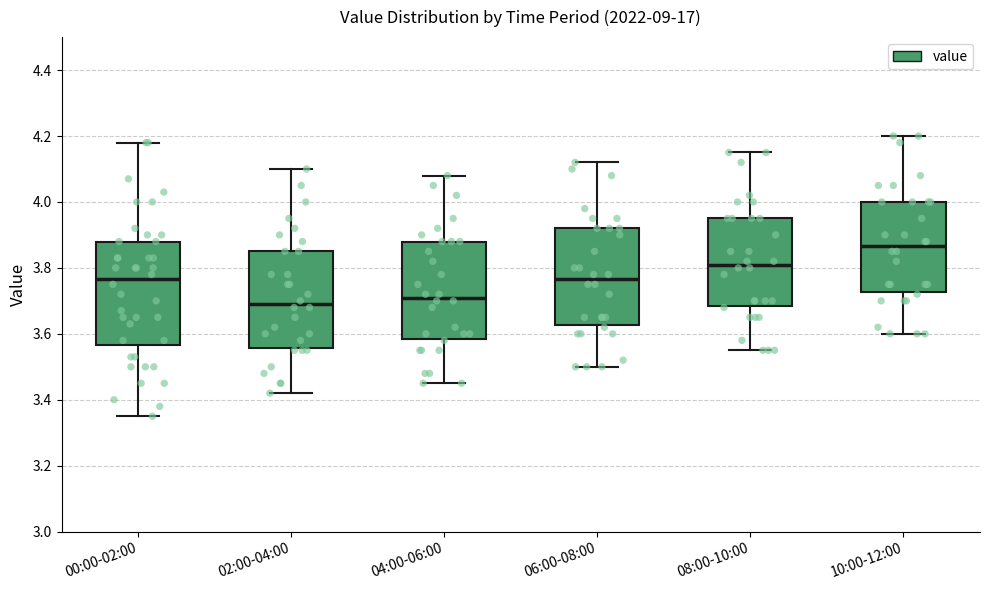

Reading left to right, transcribe this box plot: for each box, give where its median line is, the range the box spans, and where its two whiskers end, as read against the y-axis. The values are not printed on the chart, so give them approximately, as read against the axis.

00:00-02:00: median 3.76, box 3.56 to 3.88, whiskers 3.36 to 4.18
02:00-04:00: median 3.70, box 3.56 to 3.86, whiskers 3.42 to 4.10
04:00-06:00: median 3.72, box 3.58 to 3.88, whiskers 3.46 to 4.08
06:00-08:00: median 3.76, box 3.62 to 3.92, whiskers 3.50 to 4.12
08:00-10:00: median 3.82, box 3.68 to 3.96, whiskers 3.56 to 4.16
10:00-12:00: median 3.86, box 3.72 to 4.00, whiskers 3.60 to 4.20